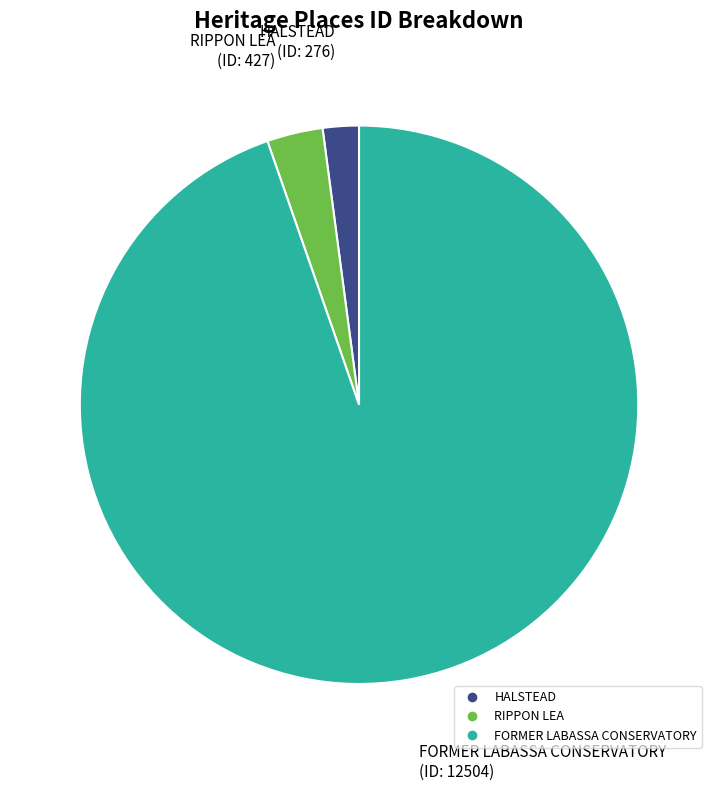

True or false: FORMER LABASSA CONSERVATORY accounts for 95% of the total.

True